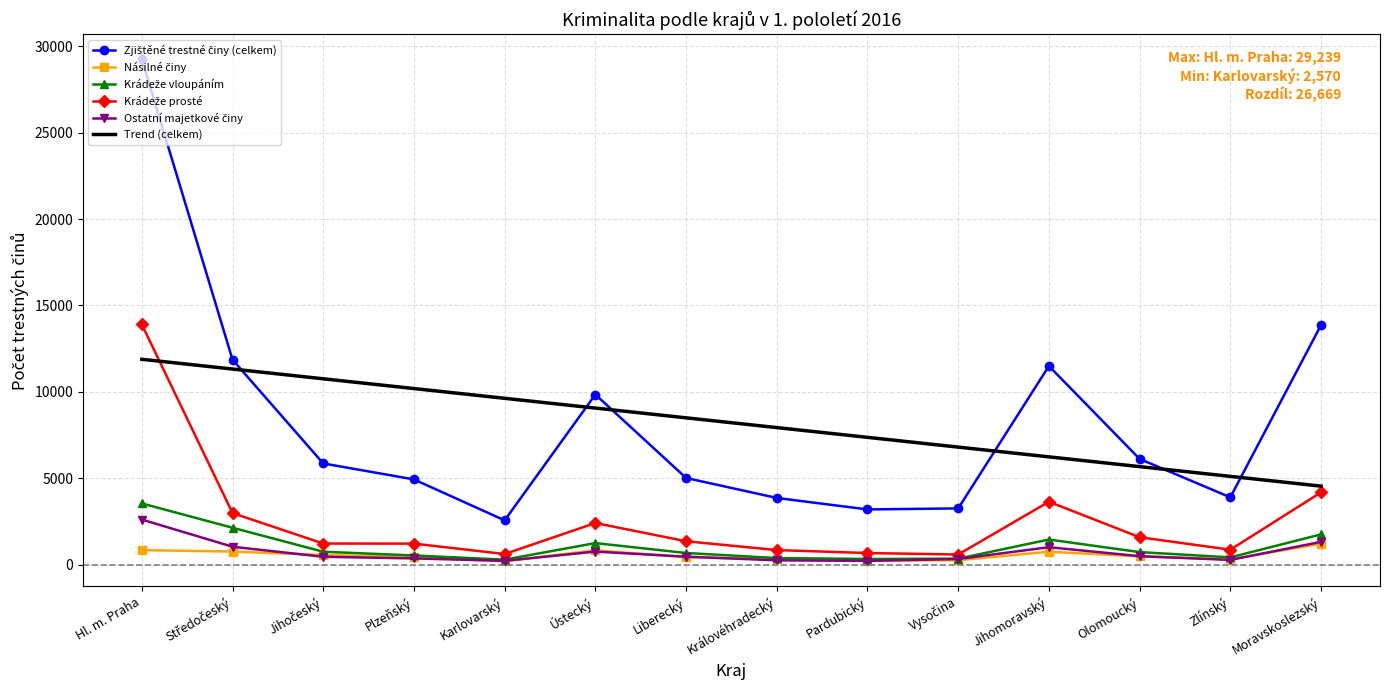

What is the spread (max minus min) of values at Ústecký?

9087.0